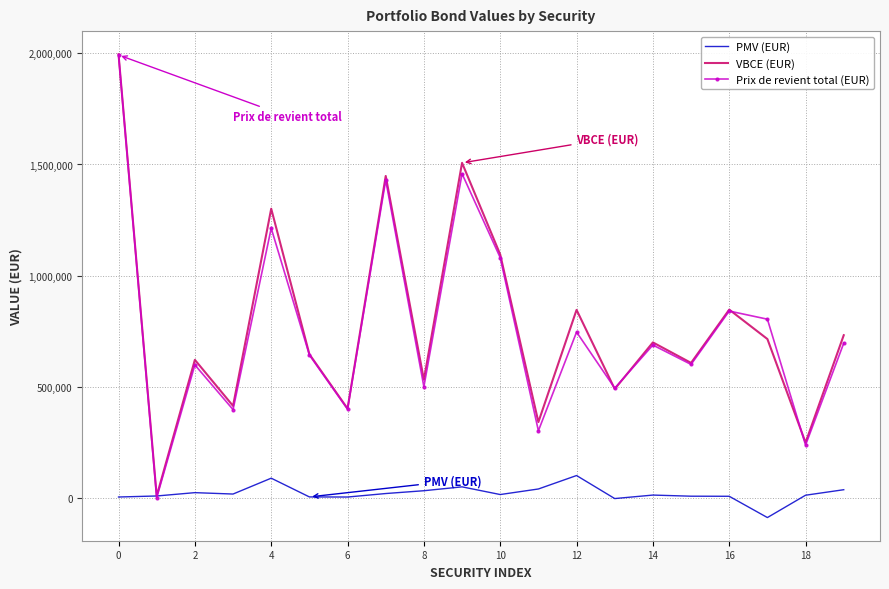

How many intersections are there between PMV (EUR) and Prix de revient total (EUR)?

2